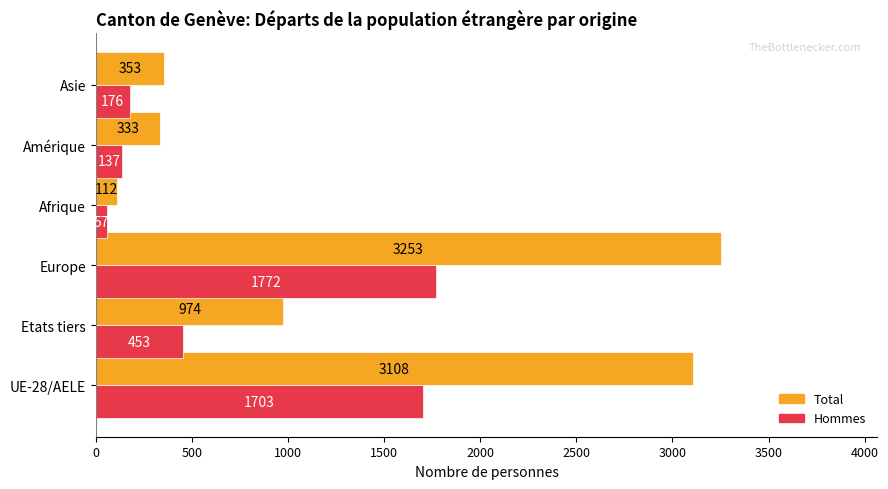

What is the highest value of the Hommes series?

1772